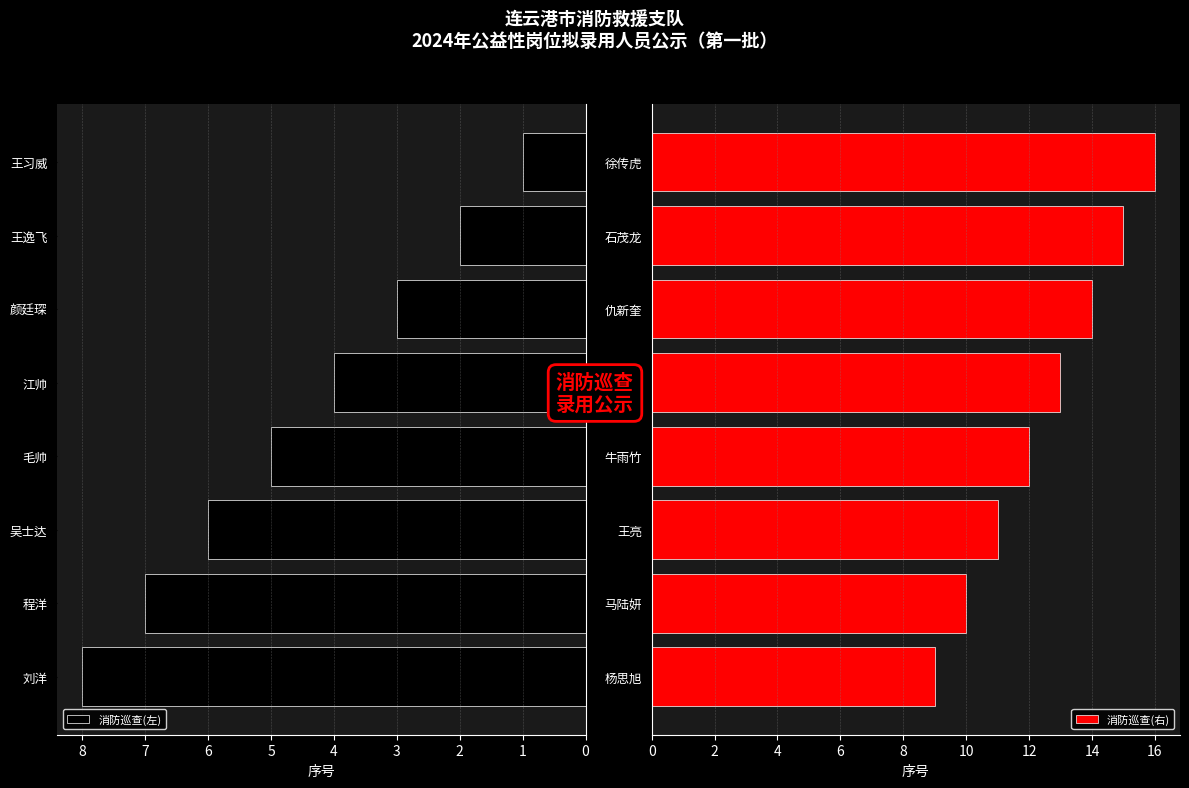

Rank the categories by 消防巡查(左) value from lowest to highest.

王习威, 王逸飞, 颜廷琛, 江帅, 毛帅, 吴士达, 程洋, 刘洋